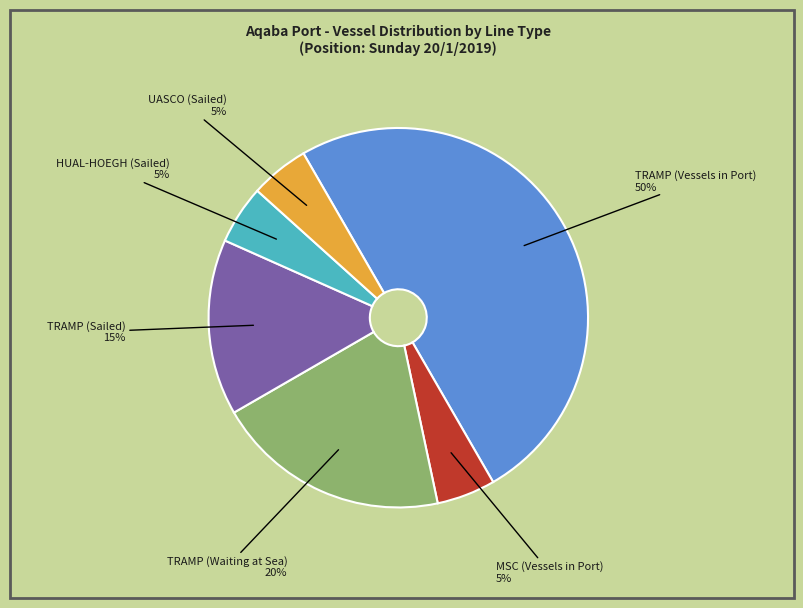

To the nearest percent, what portion does TRAMP (Sailed) represent?

15%